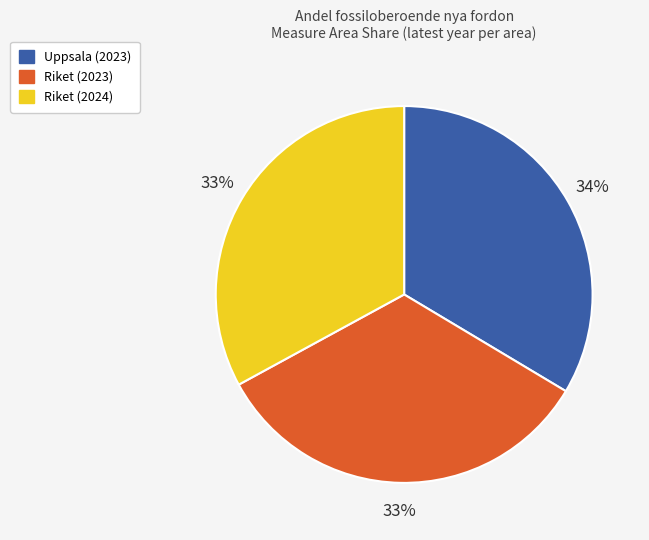

True or false: Uppsala (2023) accounts for 34% of the total.

True